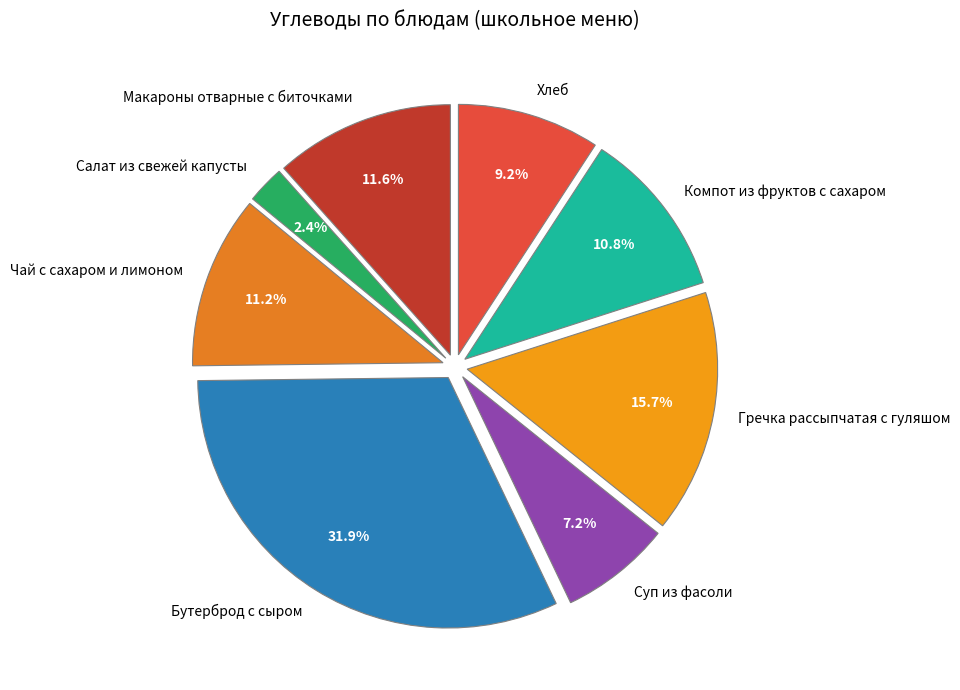

Between Гречка рассыпчатая с гуляшом and Макароны отварные с биточками, which is larger?

Гречка рассыпчатая с гуляшом